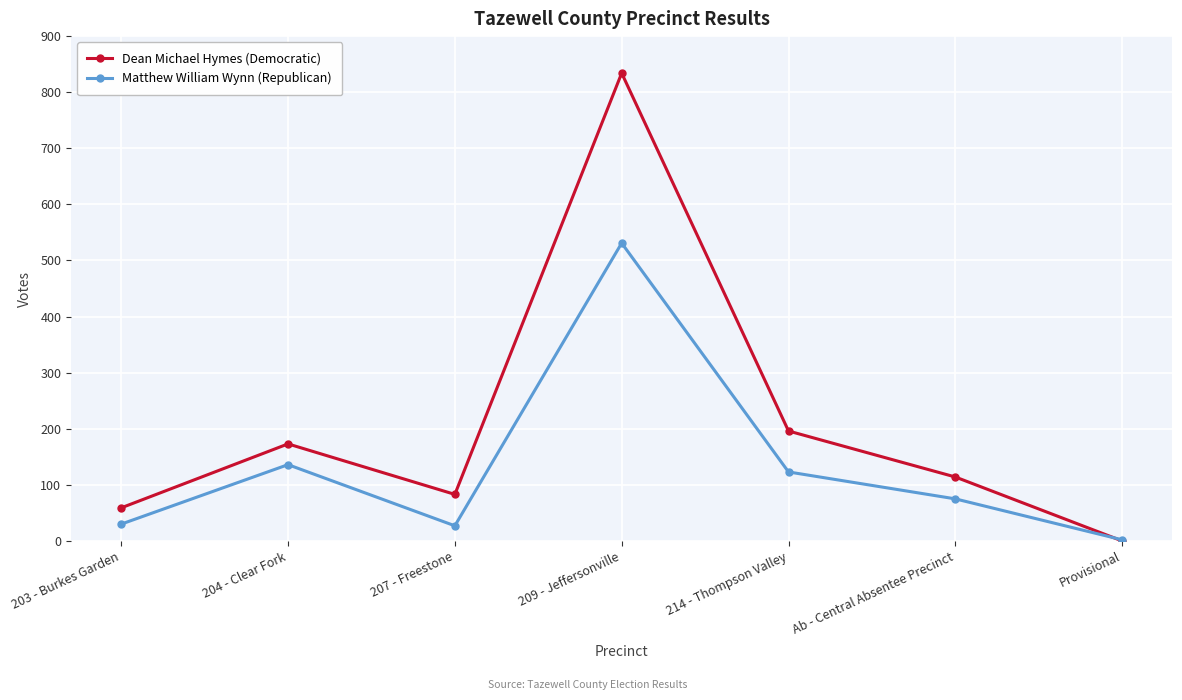

Which series has the largest total across all categories?

Dean Michael Hymes (Democratic)